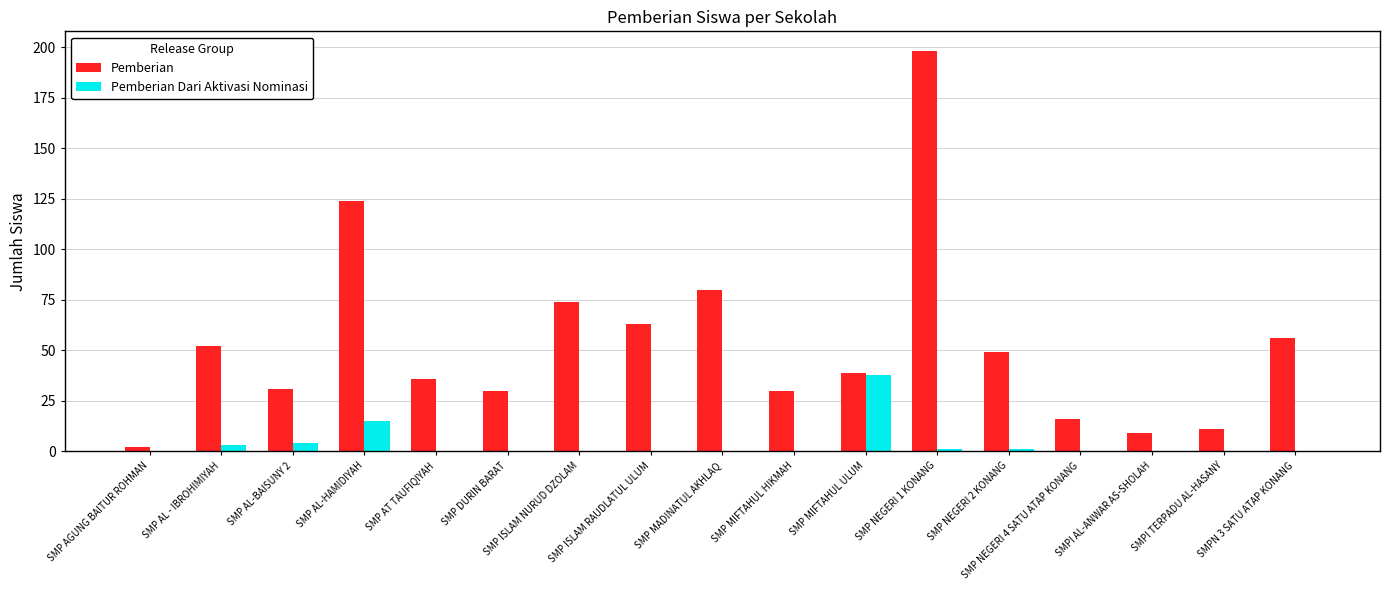

Which series has the largest total across all categories?

Pemberian